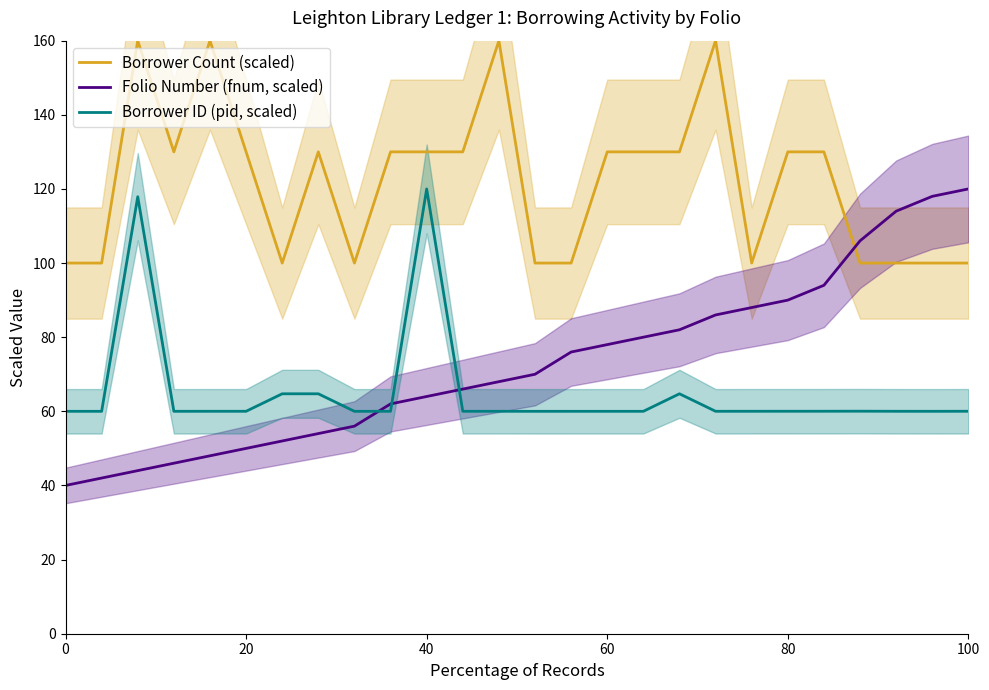

Is it true that Borrower ID (pid, scaled) equals 60.0 at 60?

True